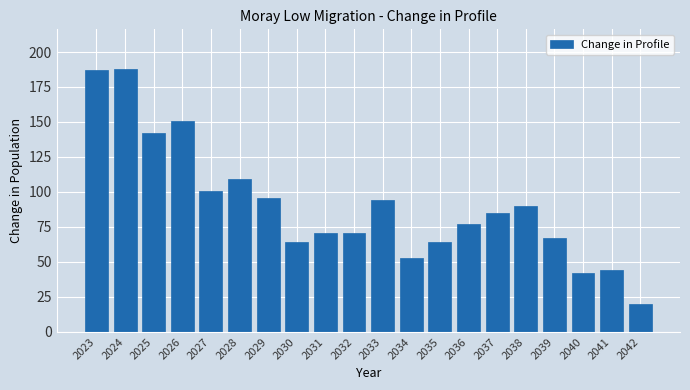

Reading right to left, extract all data points from this chart.

2042=20	2041=44	2040=42	2039=67	2038=90	2037=85	2036=77	2035=64	2034=53	2033=94	2032=71	2031=71	2030=64	2029=96	2028=109	2027=101	2026=151	2025=142	2024=188	2023=187